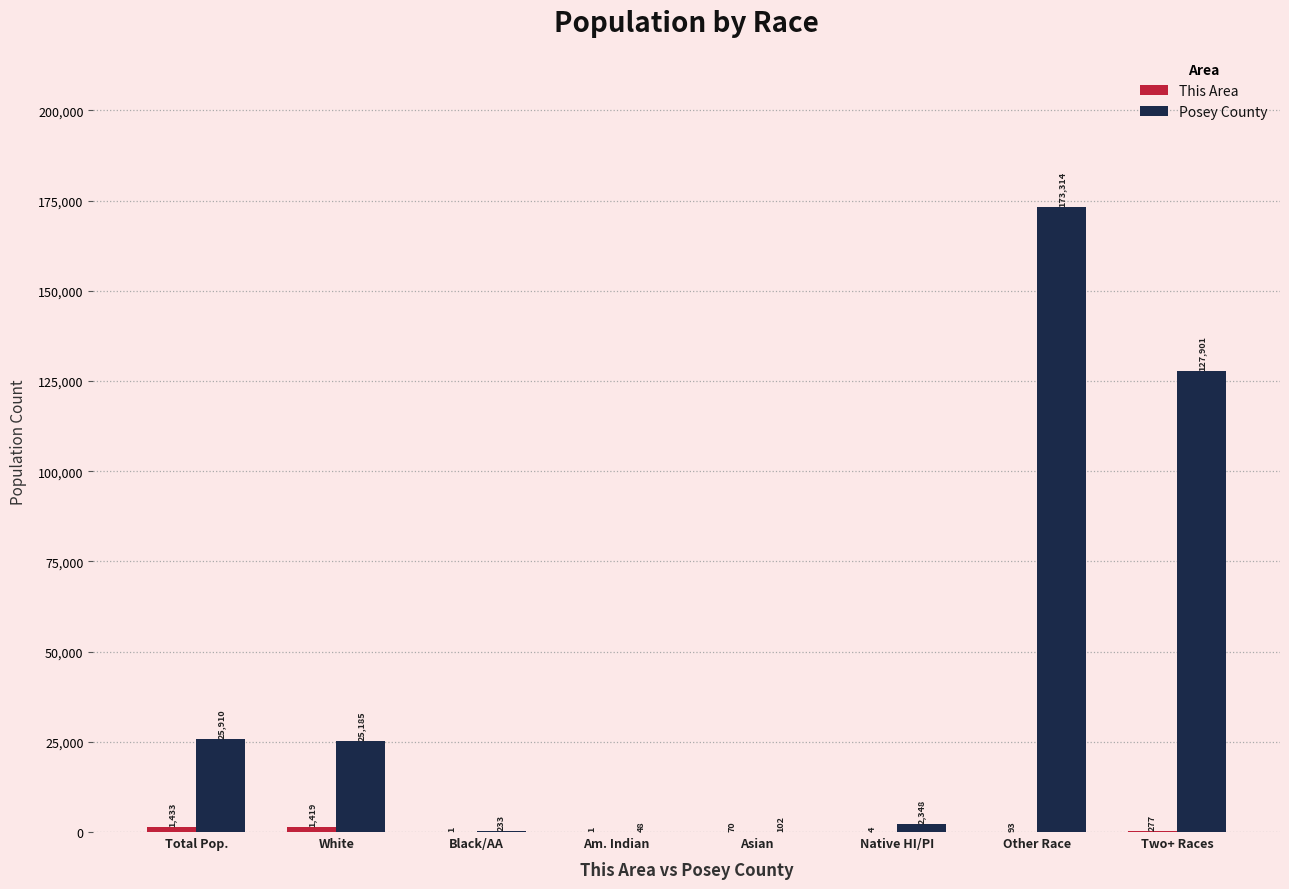

What is the sum of the Posey County values at Total Pop. and Black/AA?

26143